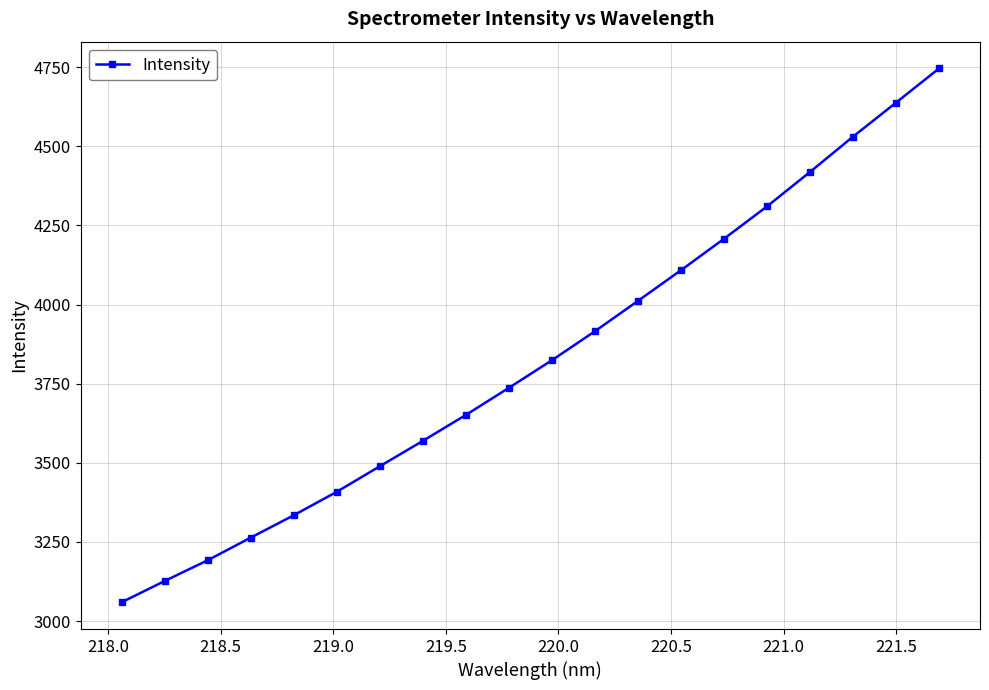

What is the difference between the maximum and second lowest values?

1620.1